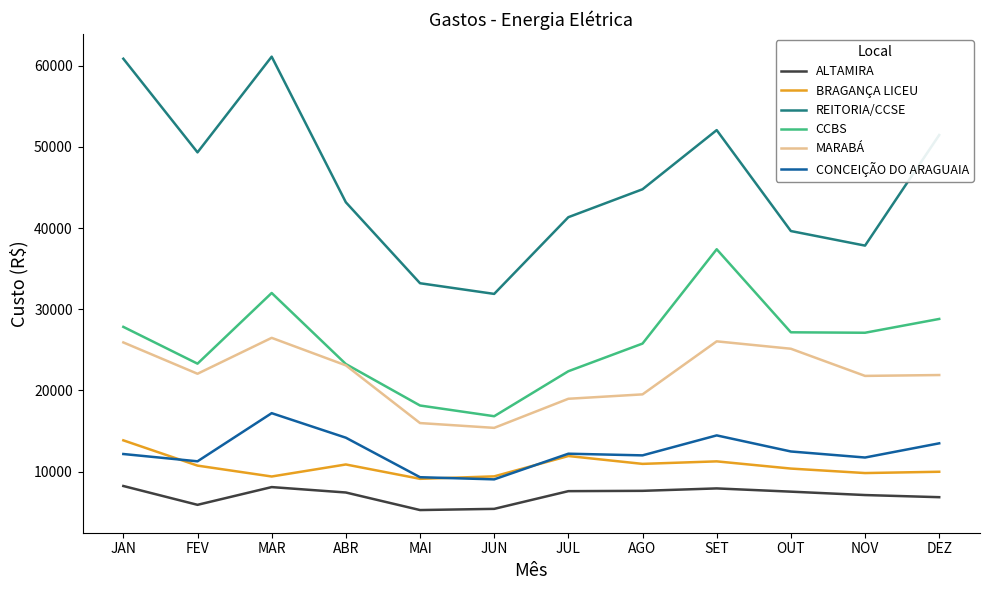

What is the difference between the maximum and minimum values in the REITORIA/CCSE series?

29213.0